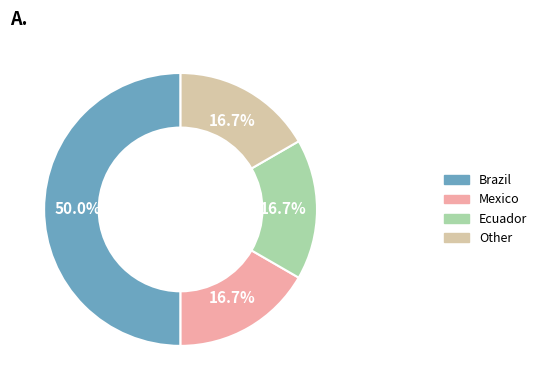

Does Mexico represent more than half of the total?

No